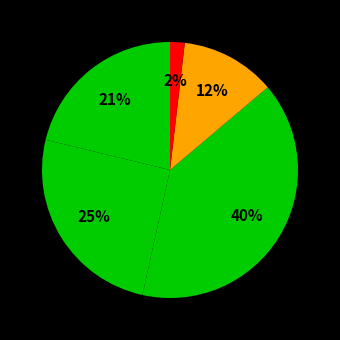

Count the number of slices in the pie.

5